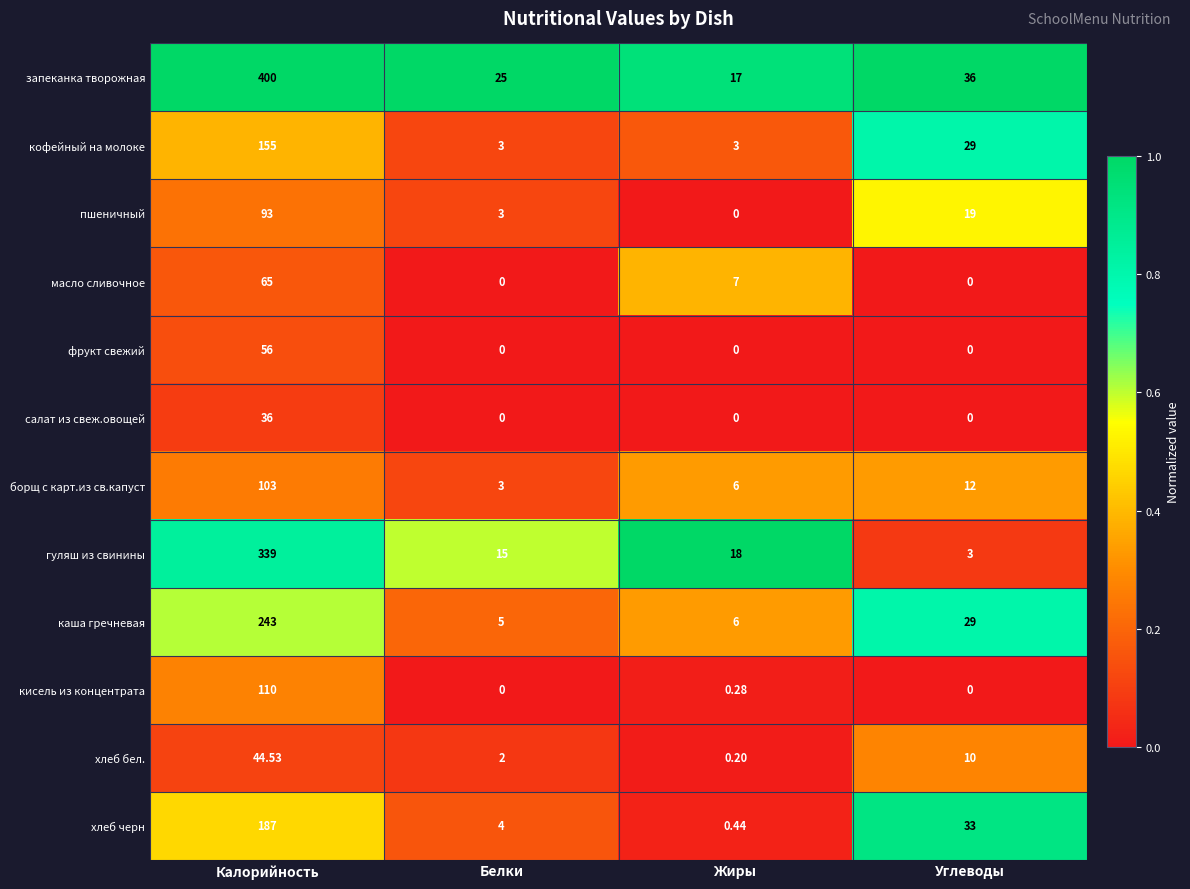

What is the total value across all series at Калорийность?

1831.5